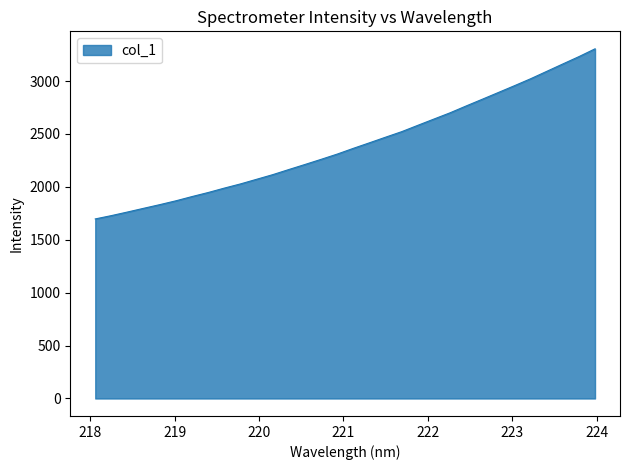

What is the smallest value displayed?

1697.2